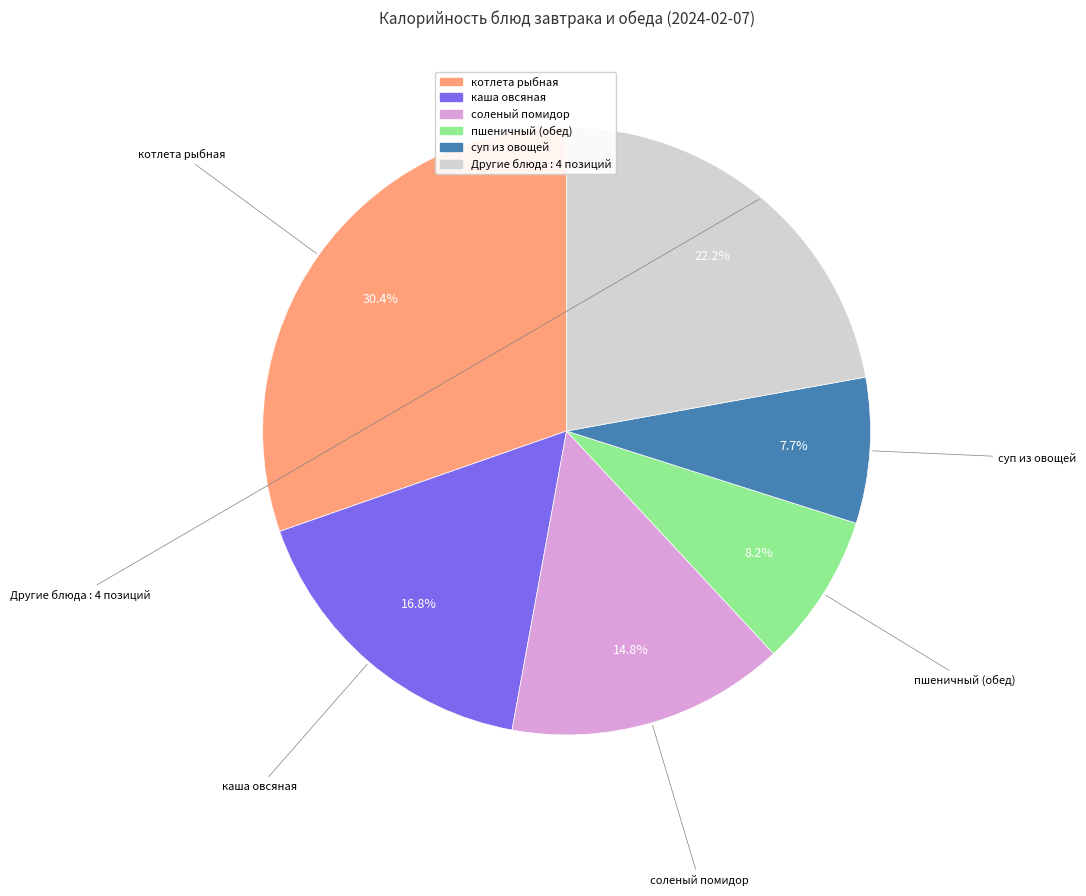

To the nearest percent, what is the average slice percentage?

17%